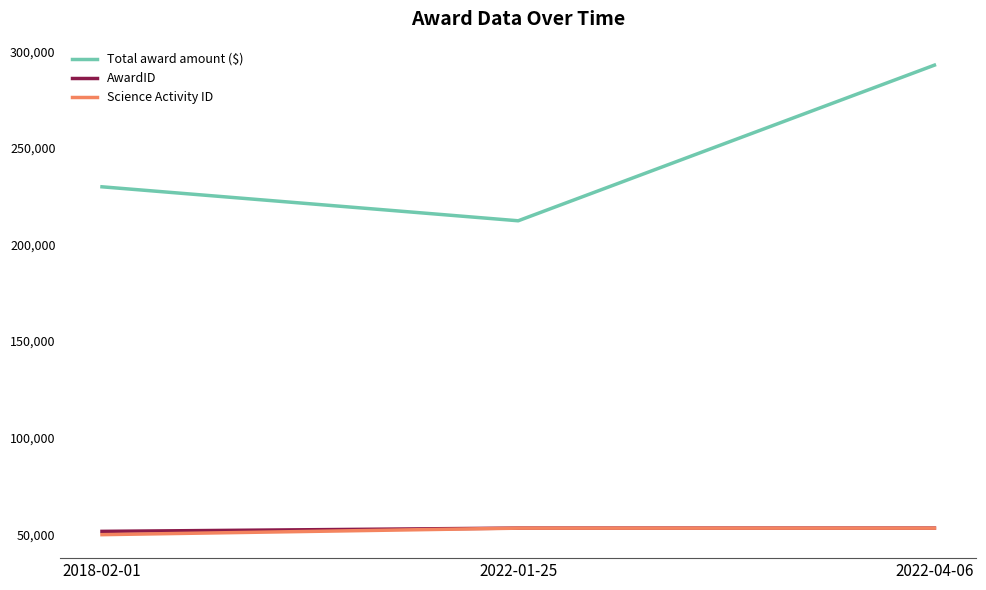

What is the total value across all series at 2022-04-06?

399223